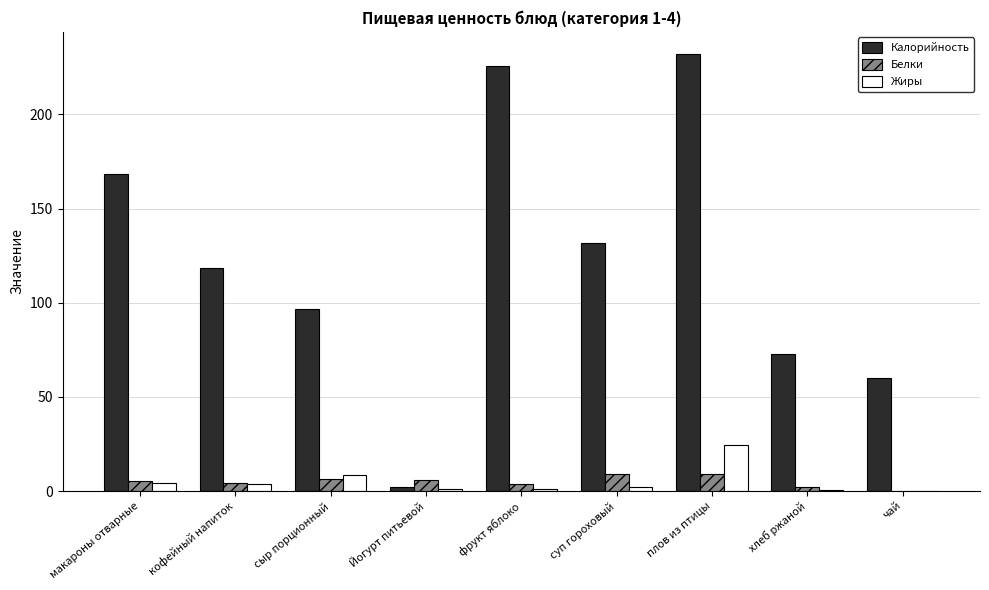

What is the highest value of the Белки series?

9.2